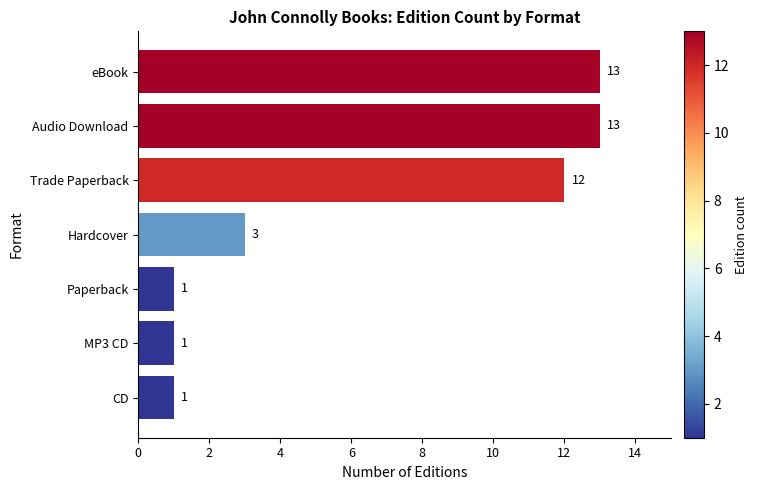

Between eBook and Trade Paperback, which is larger?

eBook